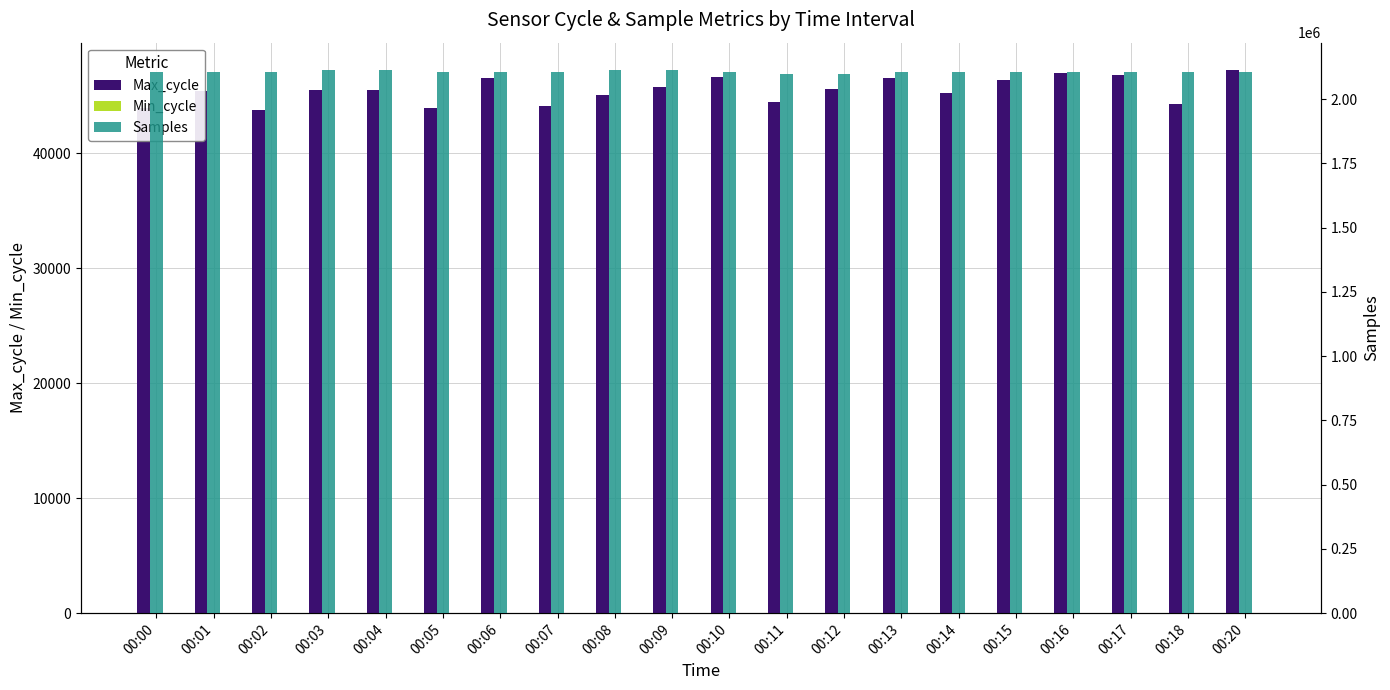

What is the sum of all Max_cycle values?

909206